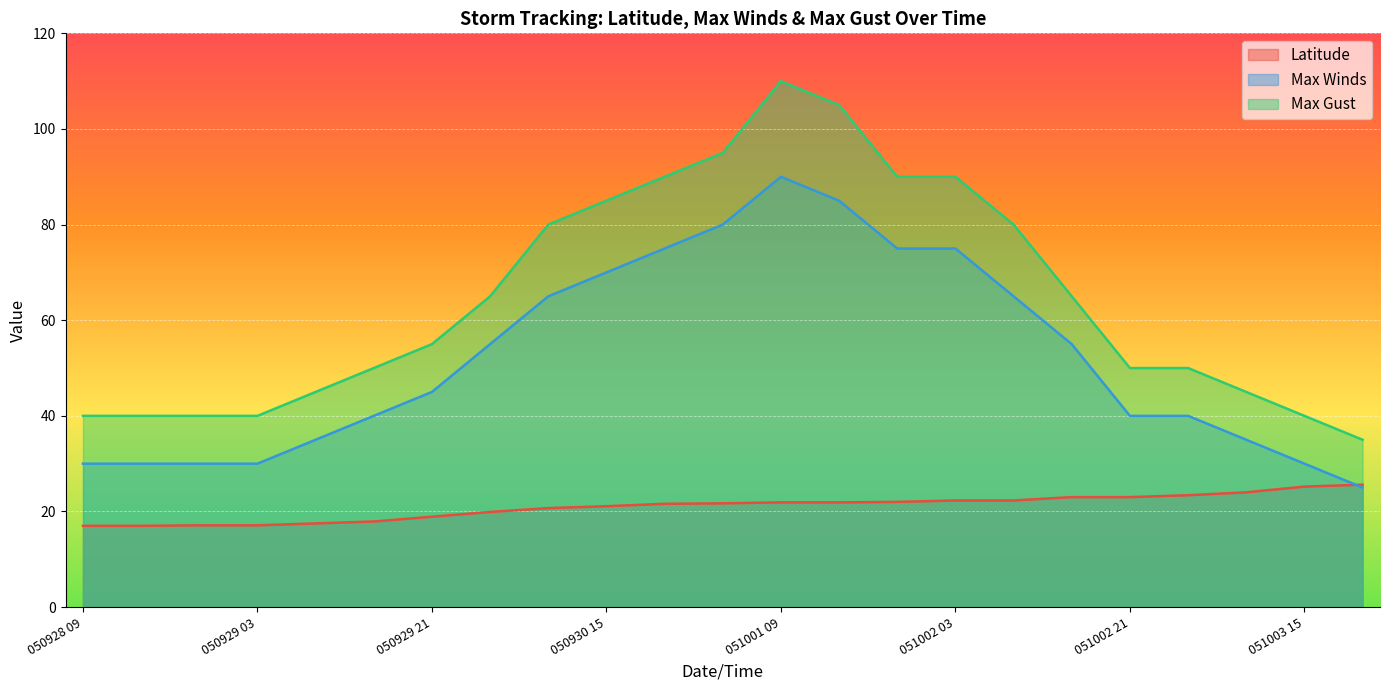

The value of Max Winds at 051003 09 is 10.5. True or false?

False